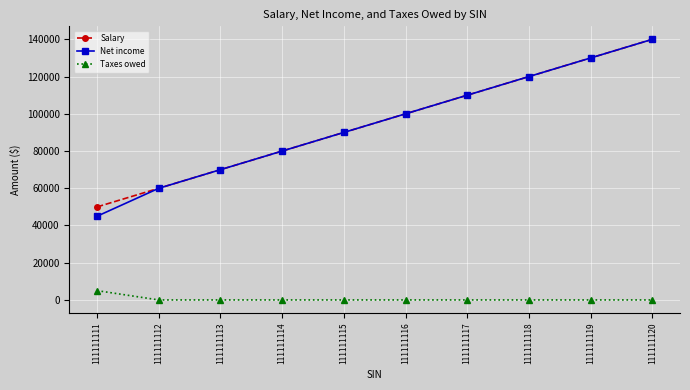

At which category is the sum across all series the highest?

111111120